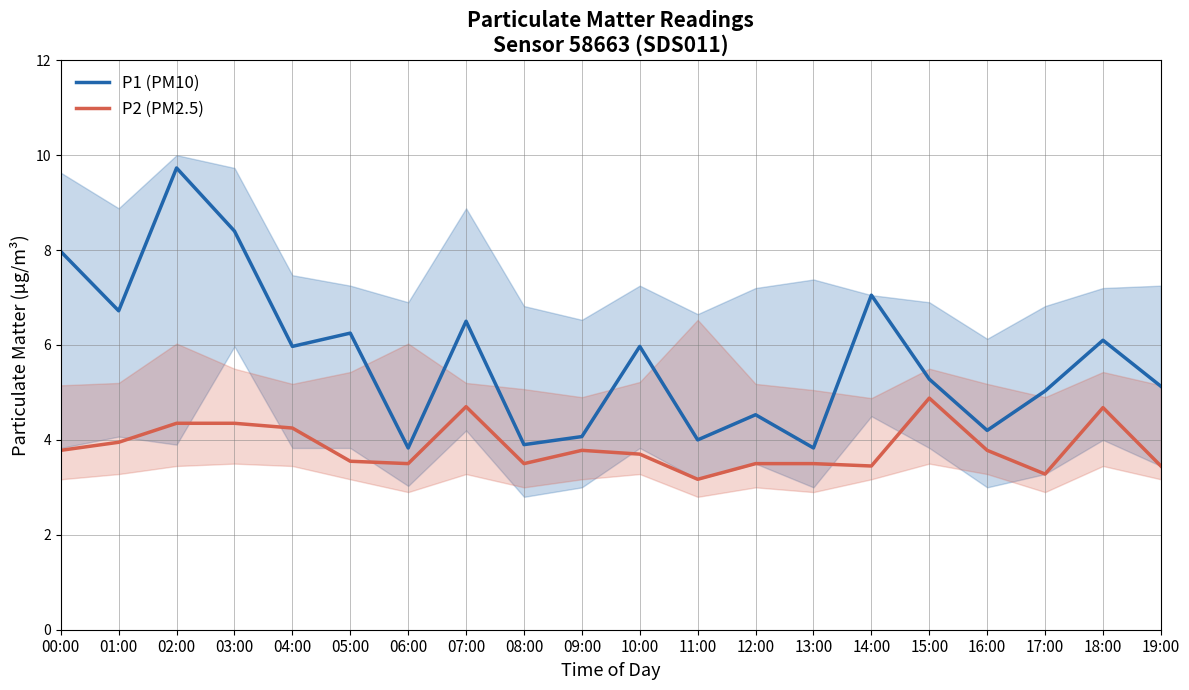

At how many categories does at least one series exceed 3?

20